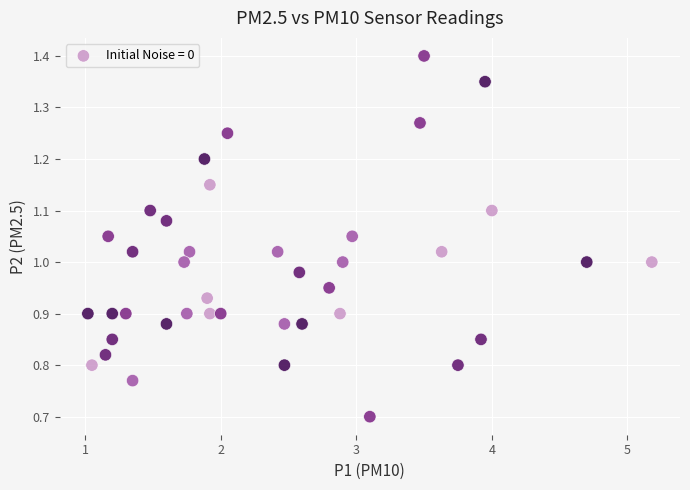

What is the range of X values (max minus min)?

4.2